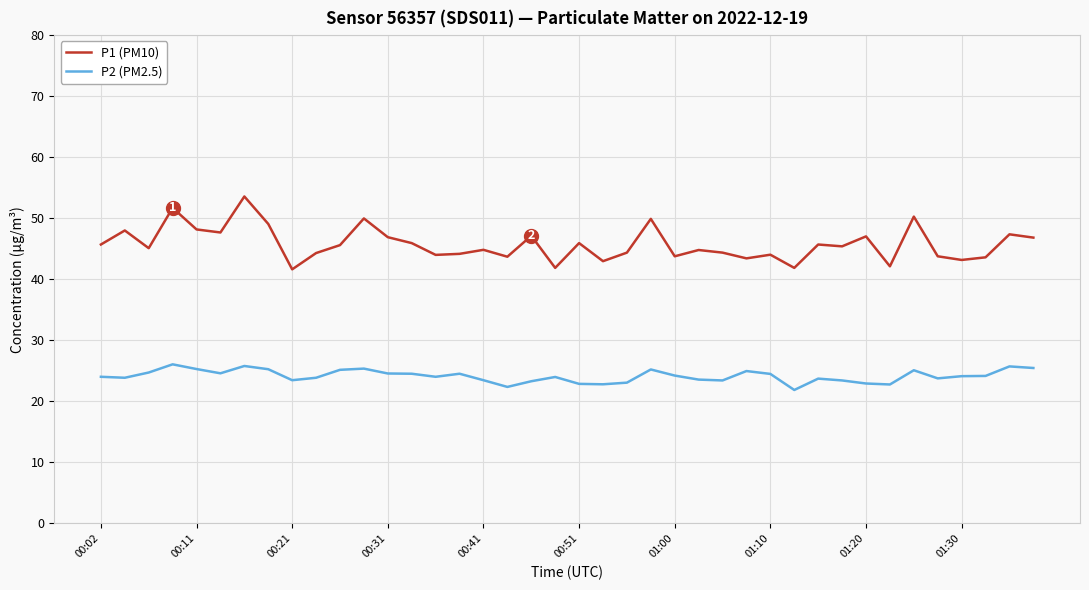

True or false: P1 (PM10) and P2 (PM2.5) intersect in this chart.

False